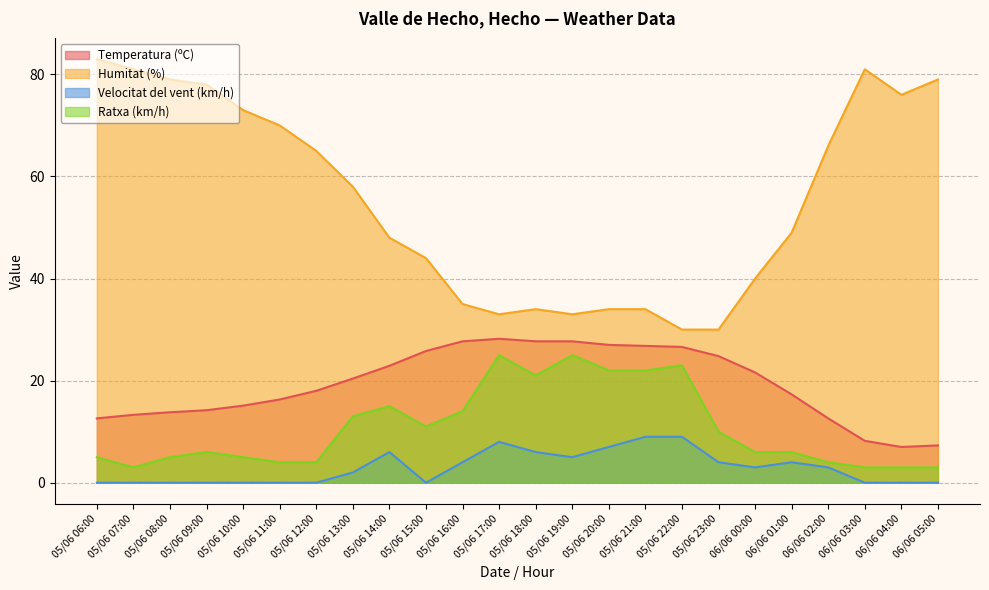

The Temperatura (ºC) series shows 3.4 at 06/06 03:00. True or false?

False